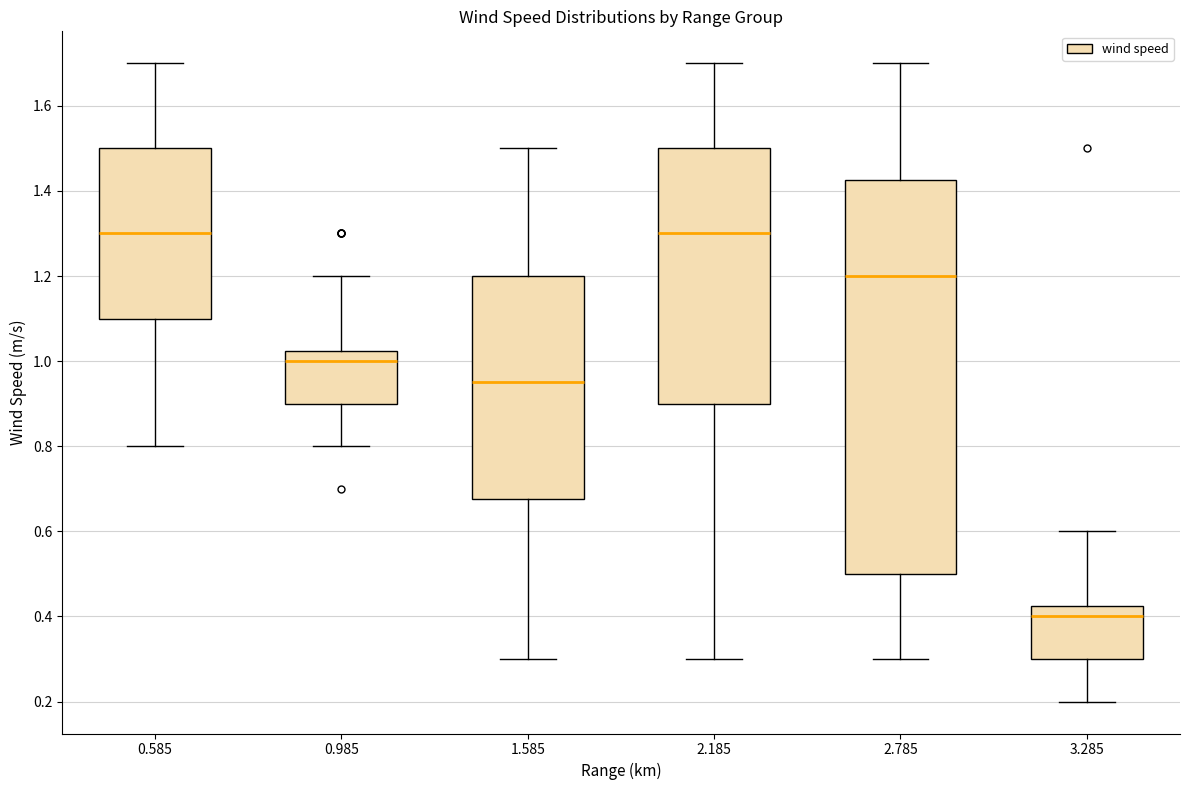

Which box is the tallest, from its lower edge to its upper edge?

2.785